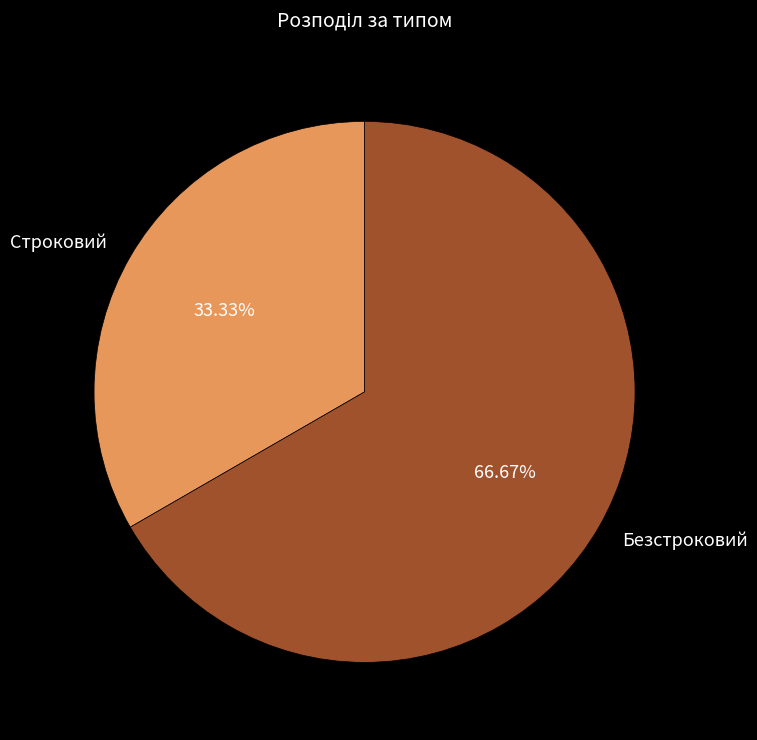

Rank the categories by value from highest to lowest.

Безстроковий, Строковий